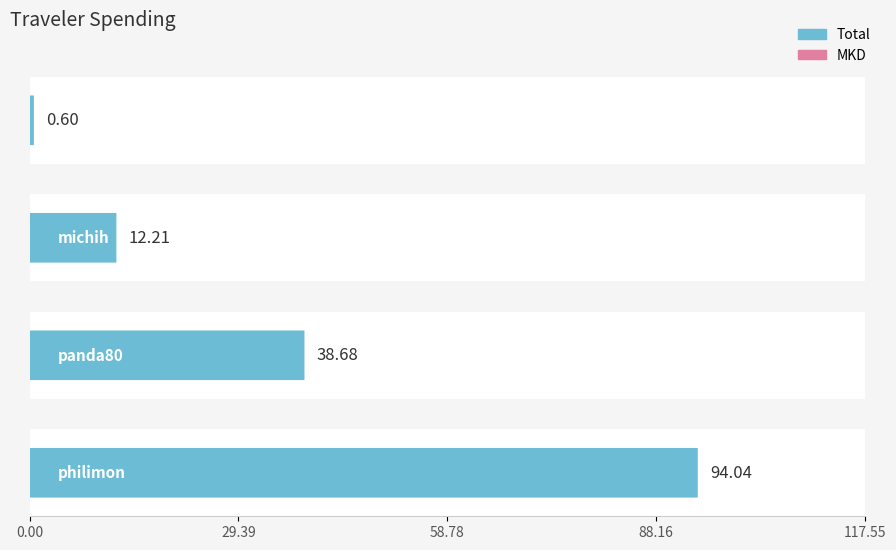

True or false: Total and MKD intersect in this chart.

False